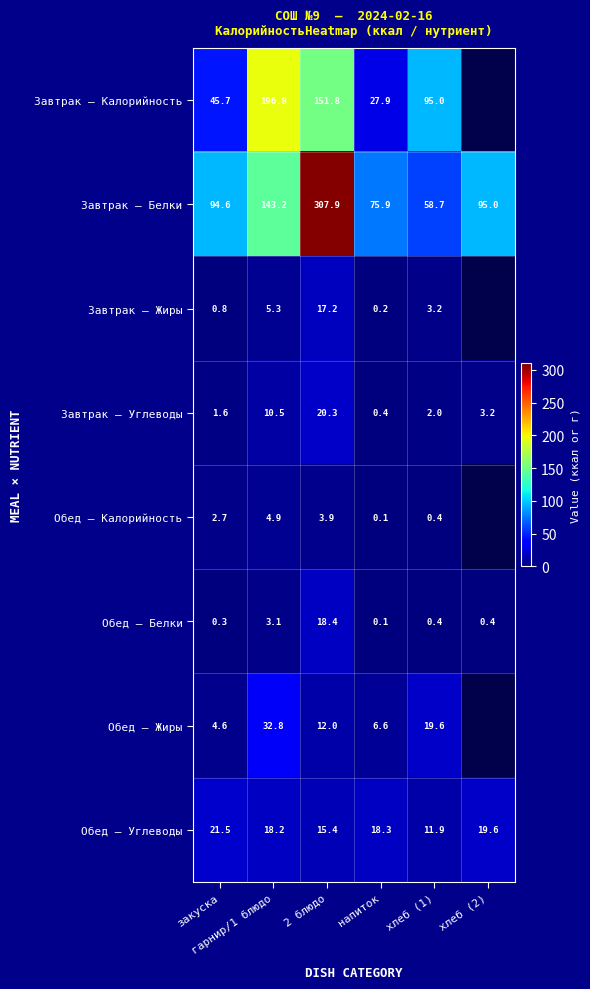

How many values in the Завтрак — Углеводы series are below 3?

3